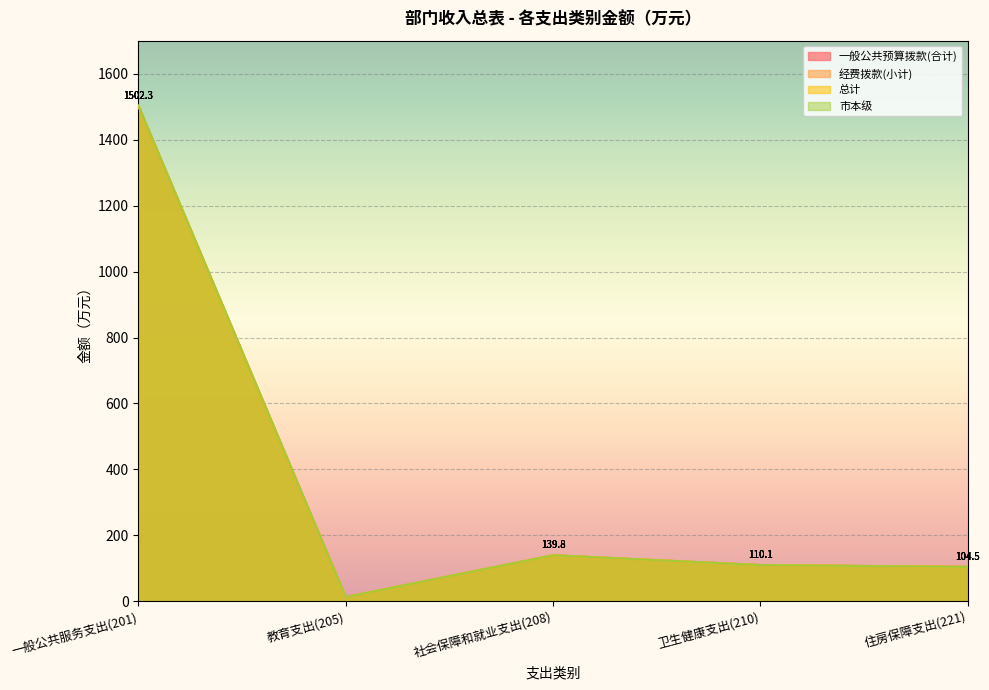

In 经费拨款(小计), how many points are lower than both neighbors (excluding endpoints)?

1